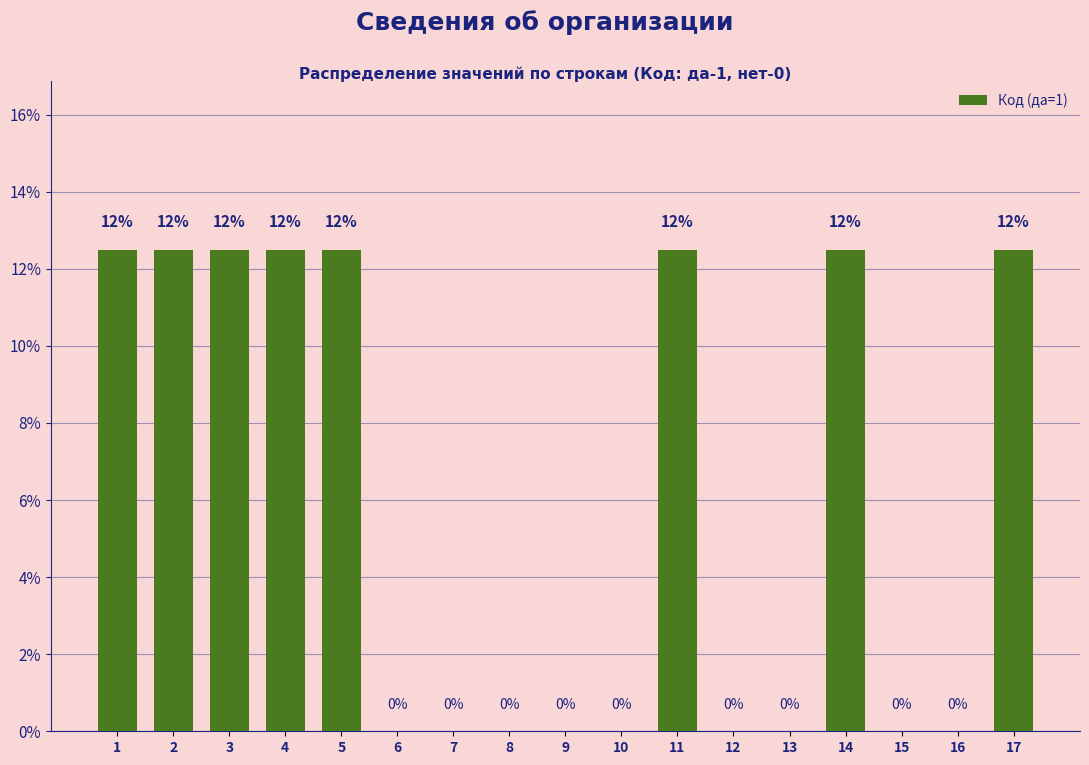

The value at 4 is 21.7. True or false?

False